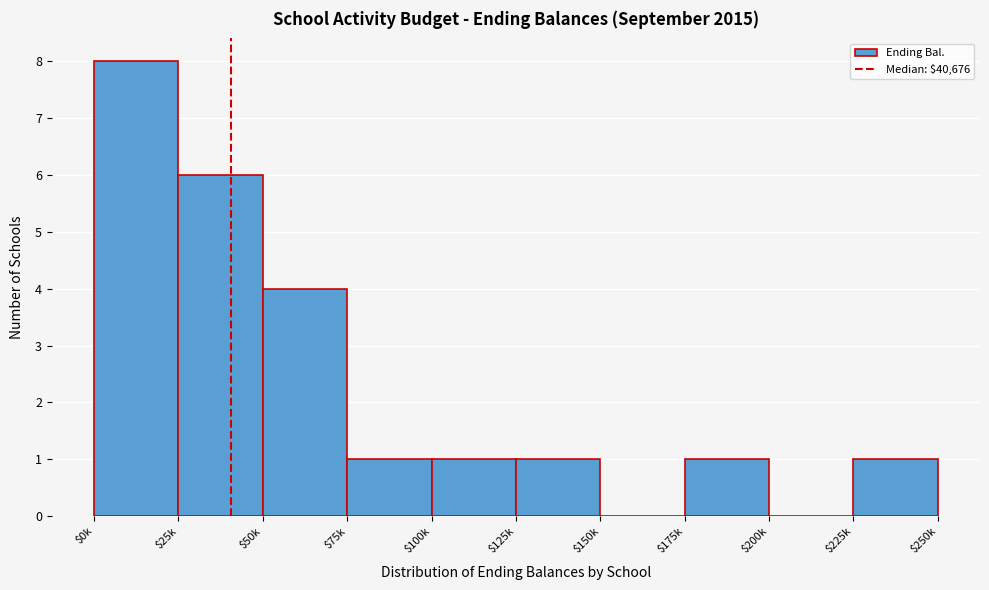

What is the sum of all values?

23